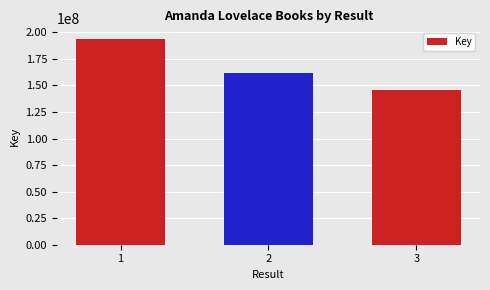

How many bars are there in total?

3